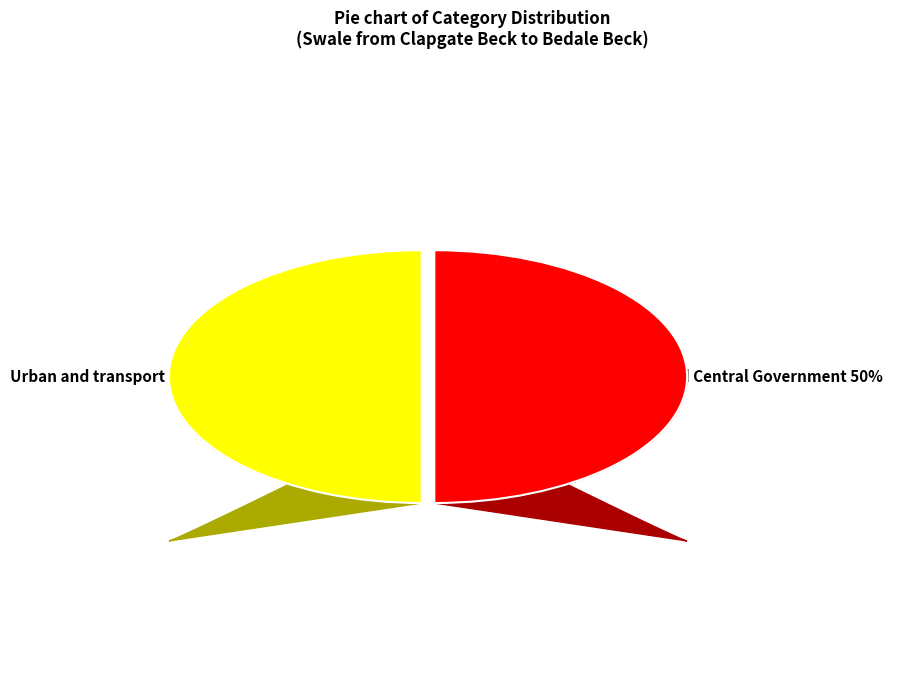

Rank the categories by value from highest to lowest.

Urban and transport, Local and Central Government